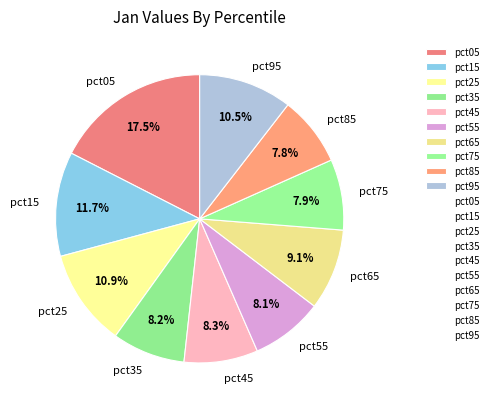

How many segments does this pie chart have?

10